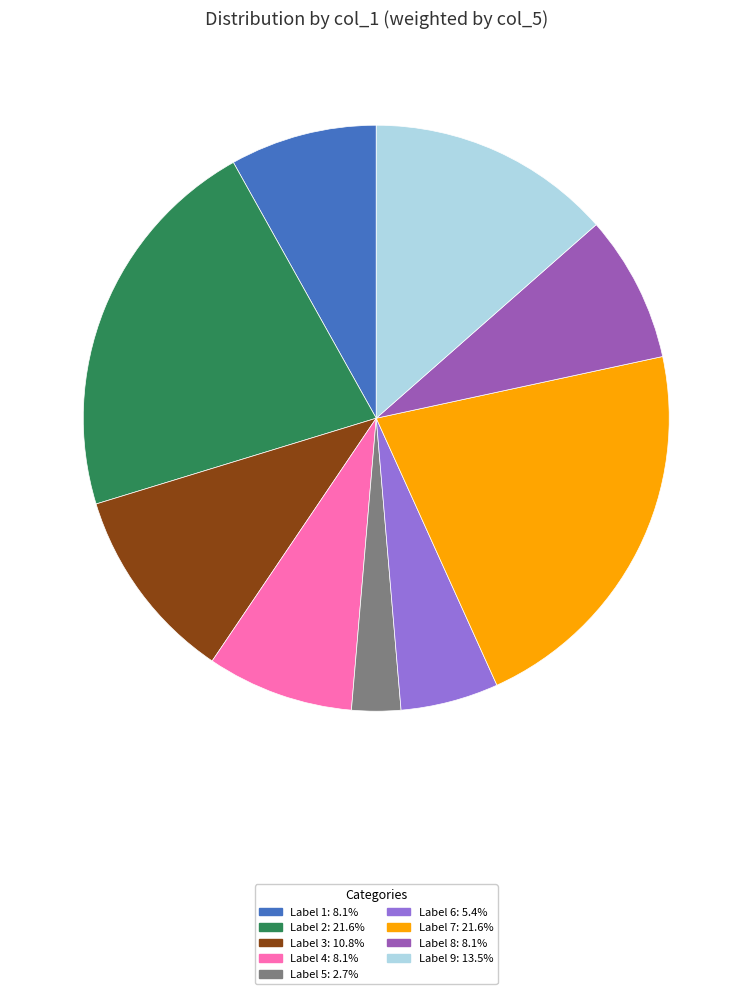

Count the number of slices in the pie.

9